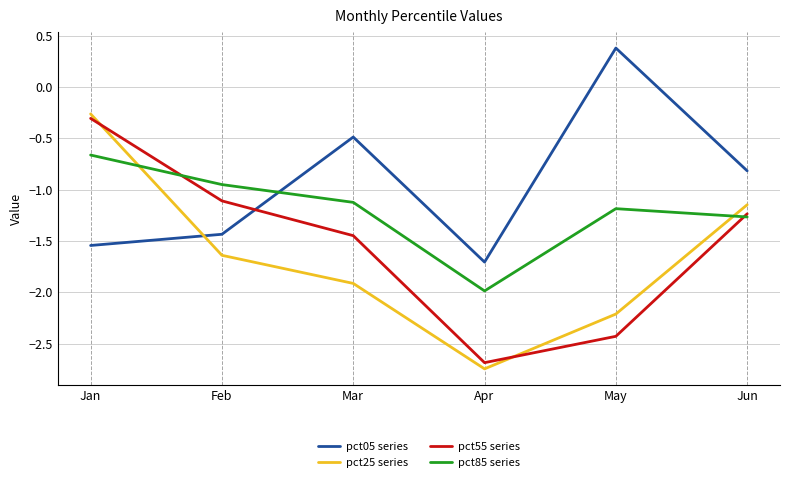

What is the approximate value of pct25 series at May?

-2.2